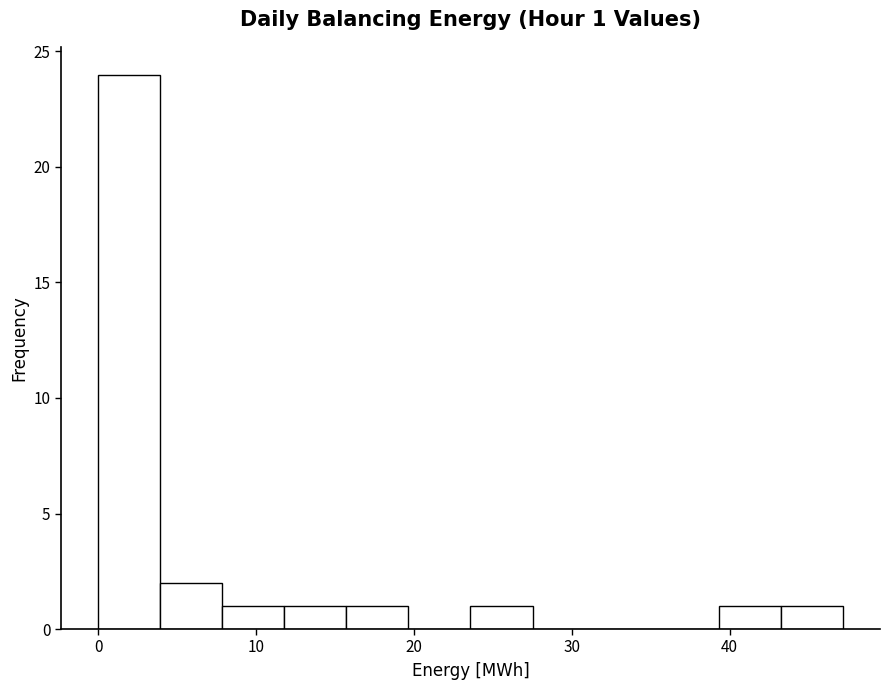

Around what value on the x-axis is the tallest bar? Give the approximate position of its centre, as read against the axis.

2